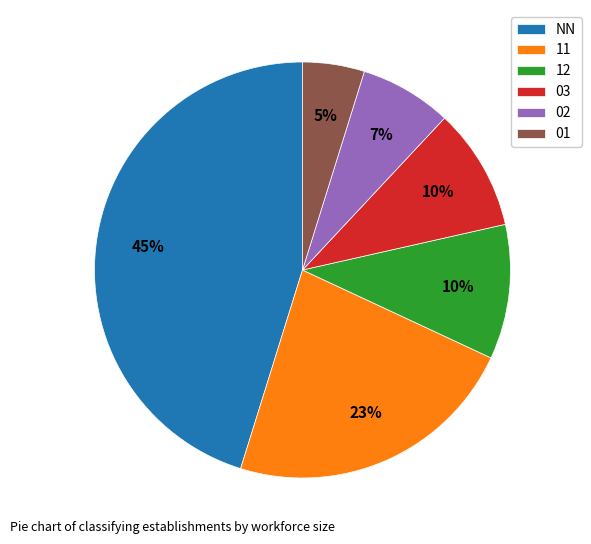

What percentage is the 03 slice, to the nearest percent?

10%